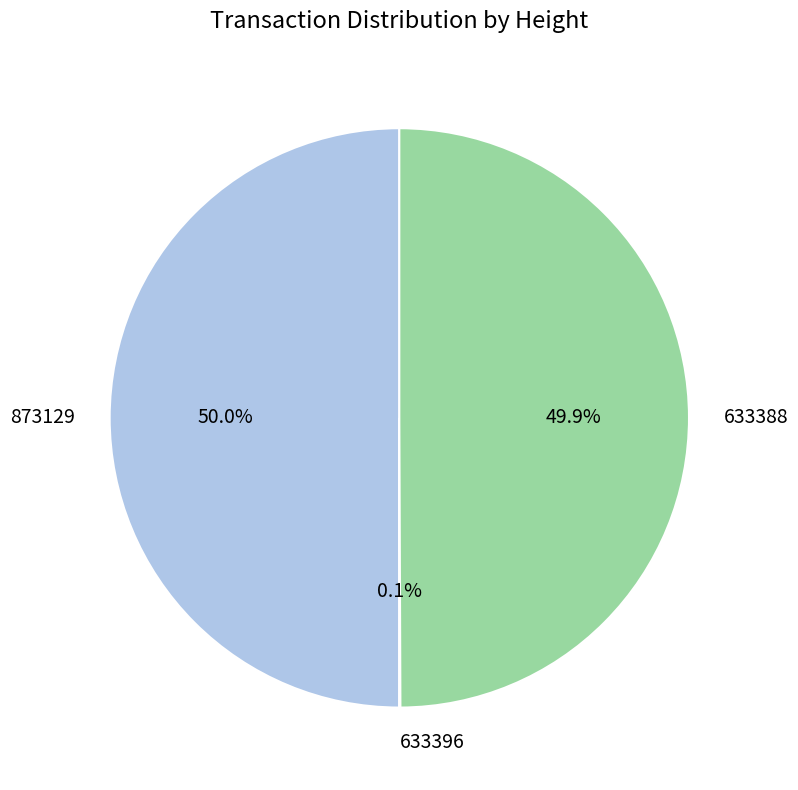

Combined, do 873129 and 633388 account for over 50%?

Yes